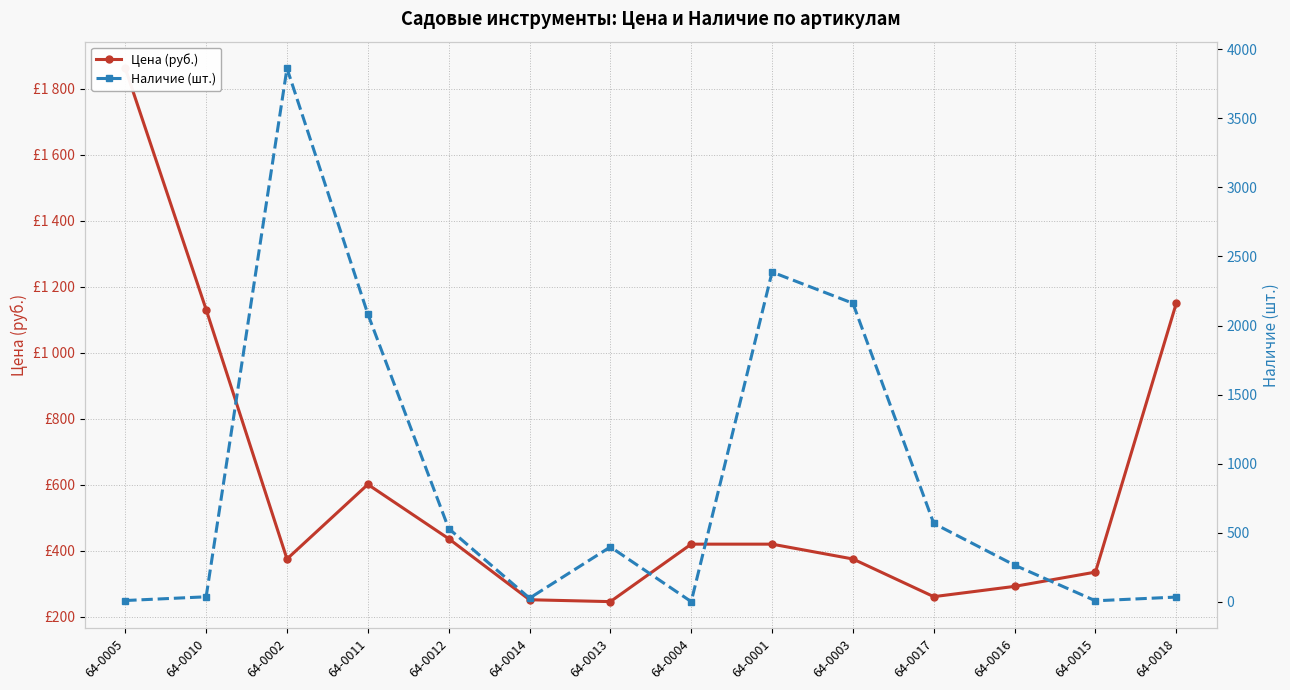

At which category does Наличие (шт.) reach its first local peak?

64-0002